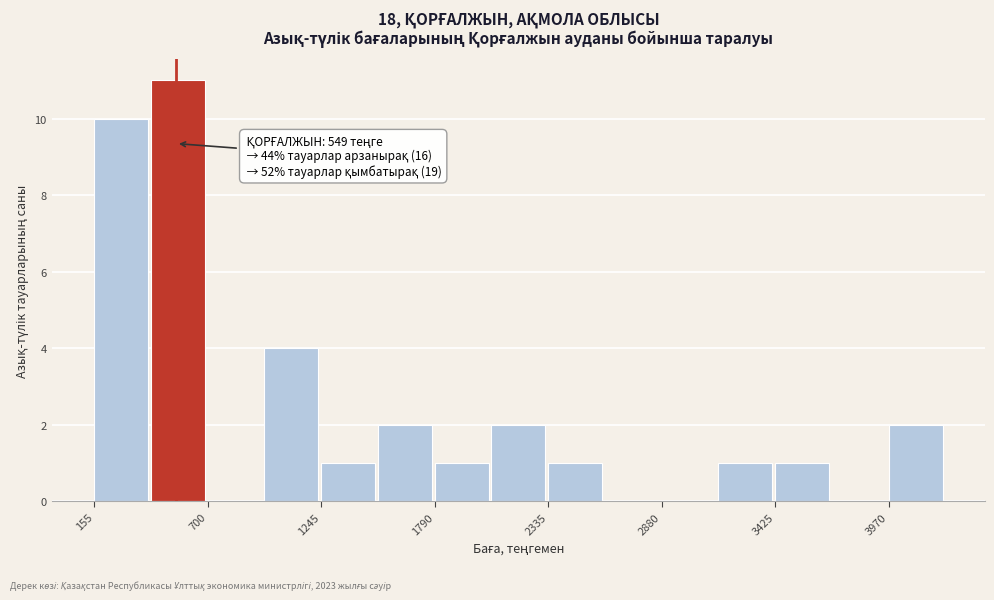

Around what value on the x-axis is the tallest bar? Give the approximate position of its centre, as read against the axis.

600